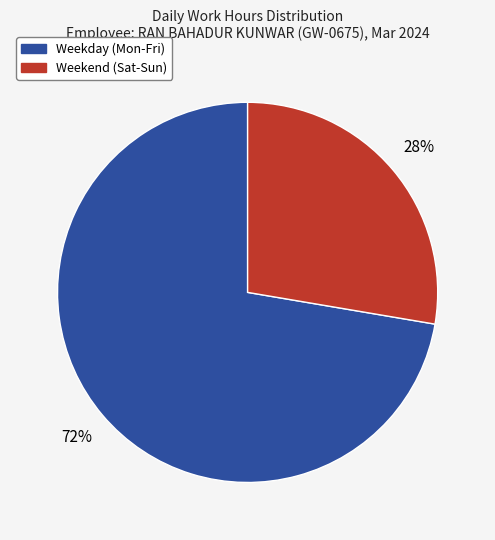

Does any single category account for the majority?

Yes